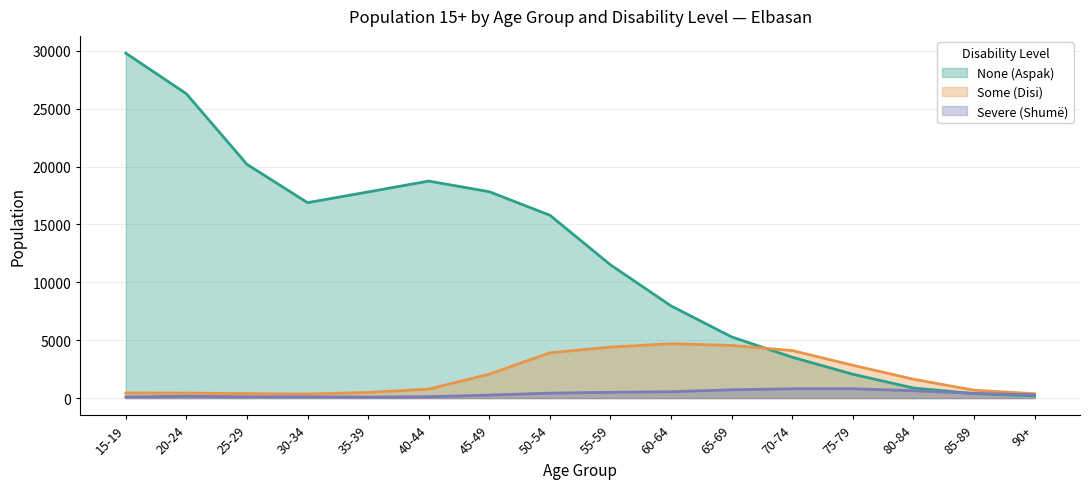

Reading left to right, list all the values displayed in this chart.

None (Aspak): 15-19=29804	20-24=26294	25-29=20198	30-34=16885	35-39=17812	40-44=18750	45-49=17830	50-54=15800	55-59=11513	60-64=7968	65-69=5286	70-74=3530	75-79=2061	80-84=871	85-89=389	90+=192
Some (Disi): 15-19=443	20-24=436	25-29=382	30-34=358	35-39=486	40-44=779	45-49=2070	50-54=3915	55-59=4406	60-64=4699	65-69=4547	70-74=4108	75-79=2838	80-84=1630	85-89=682	90+=375
Severe (Shumë): 15-19=99	20-24=158	25-29=110	30-34=114	35-39=87	40-44=120	45-49=257	50-54=426	55-59=501	60-64=550	65-69=717	70-74=804	75-79=805	80-84=638	85-89=410	90+=283